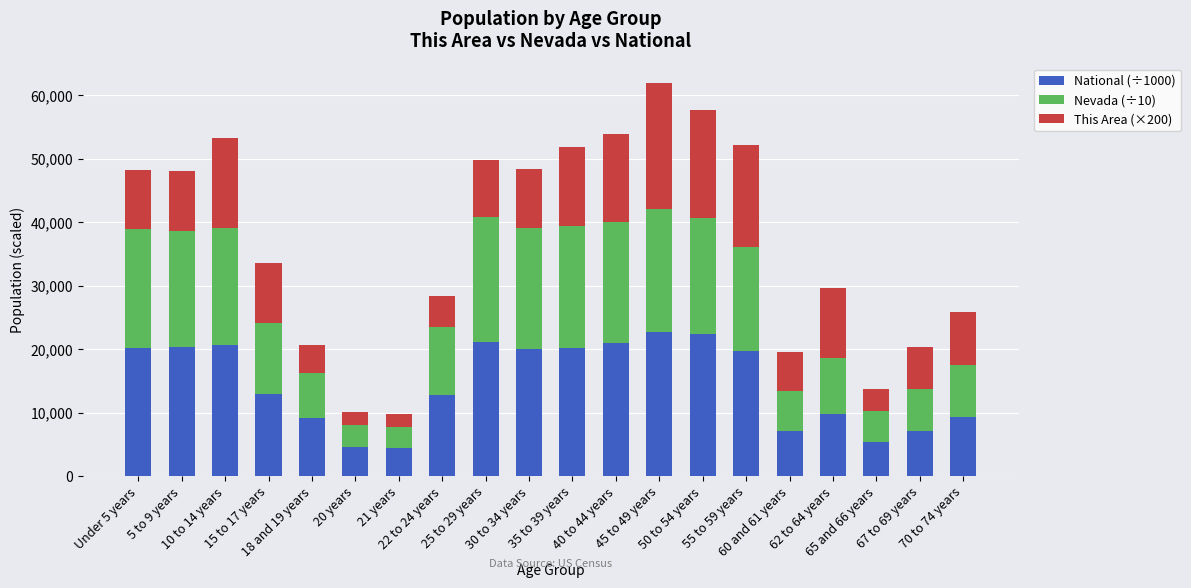

What is the difference between the maximum and minimum values in the National (÷1000) series?

18354.3